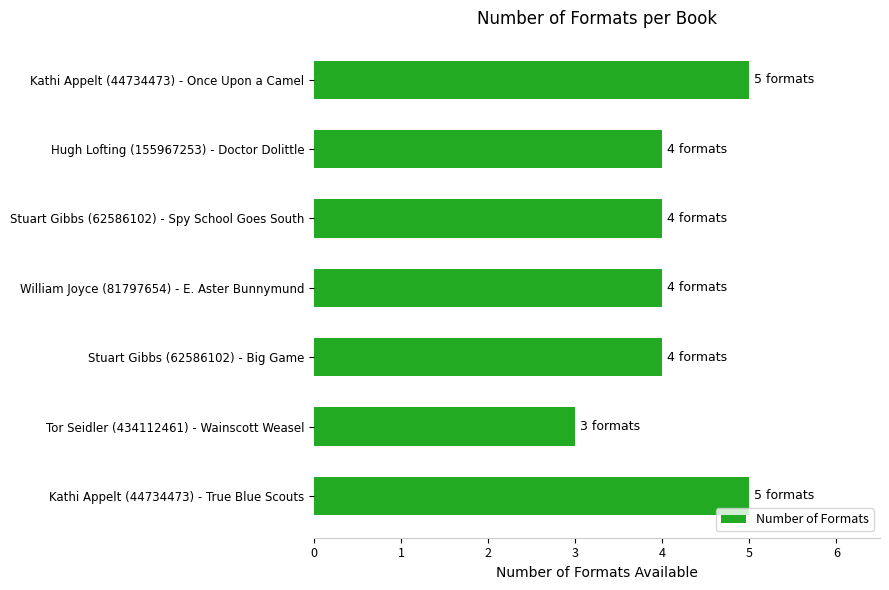

Which label corresponds to the smallest value in the chart?

Tor Seidler (434112461) - Wainscott Weasel